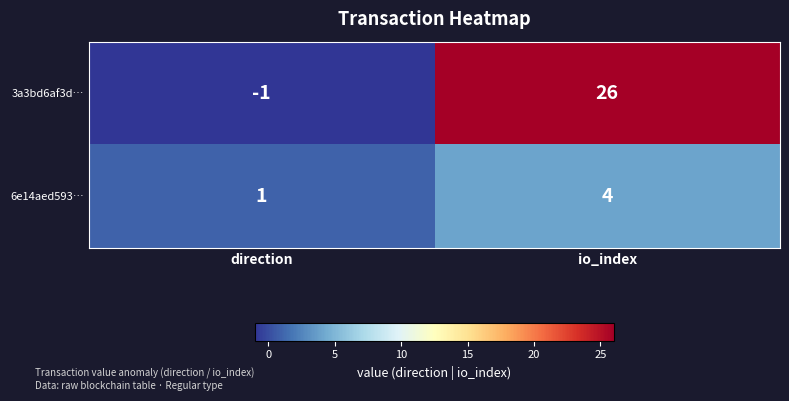

Rank the series at io_index from lowest to highest value.

6e14aed593…, 3a3bd6af3d…